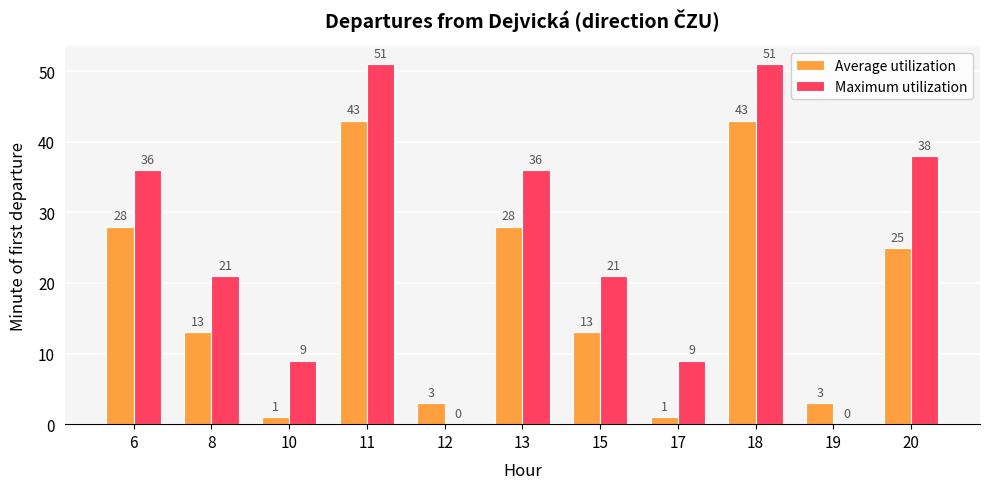

Which series has the largest total across all categories?

Maximum utilization